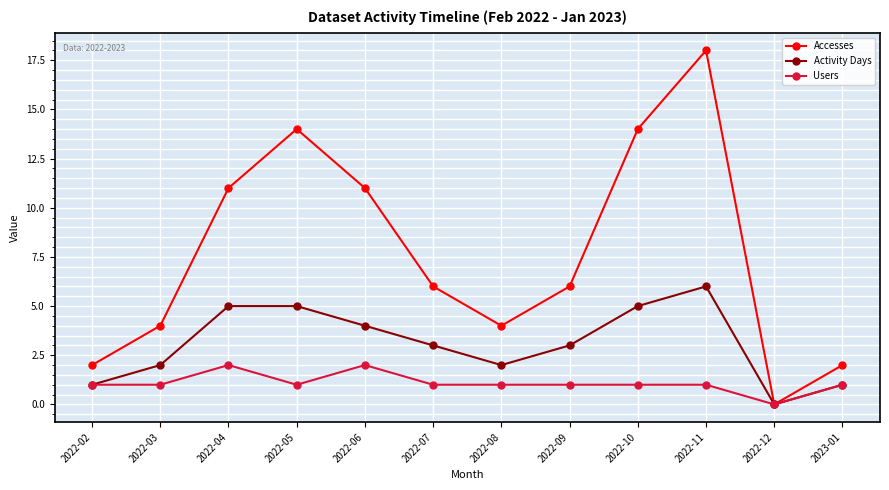

Count the number of data series in this chart.

3